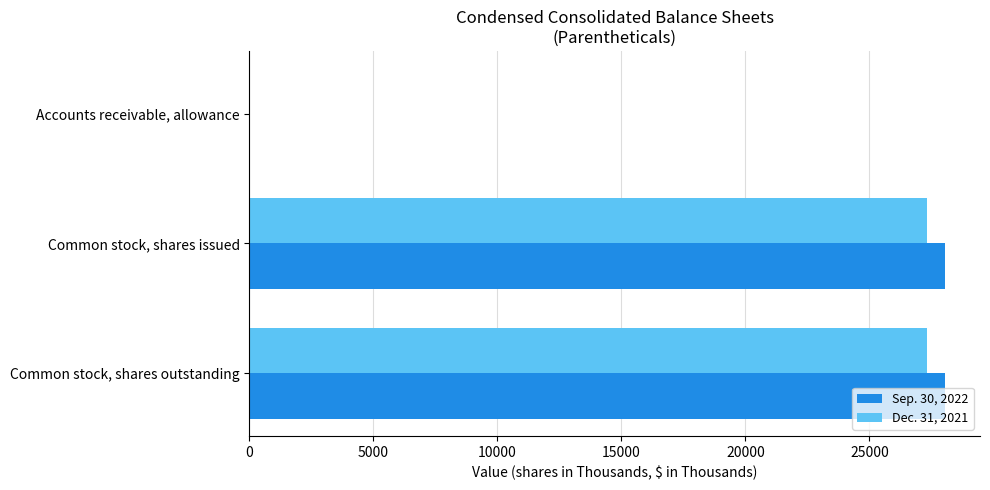

How many series are shown in this chart?

2